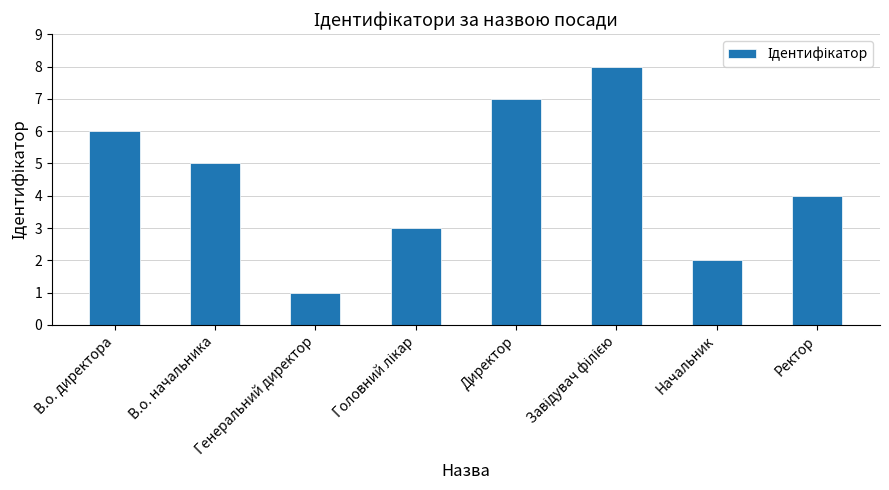

At which label is the value closest to 4?

Ректор